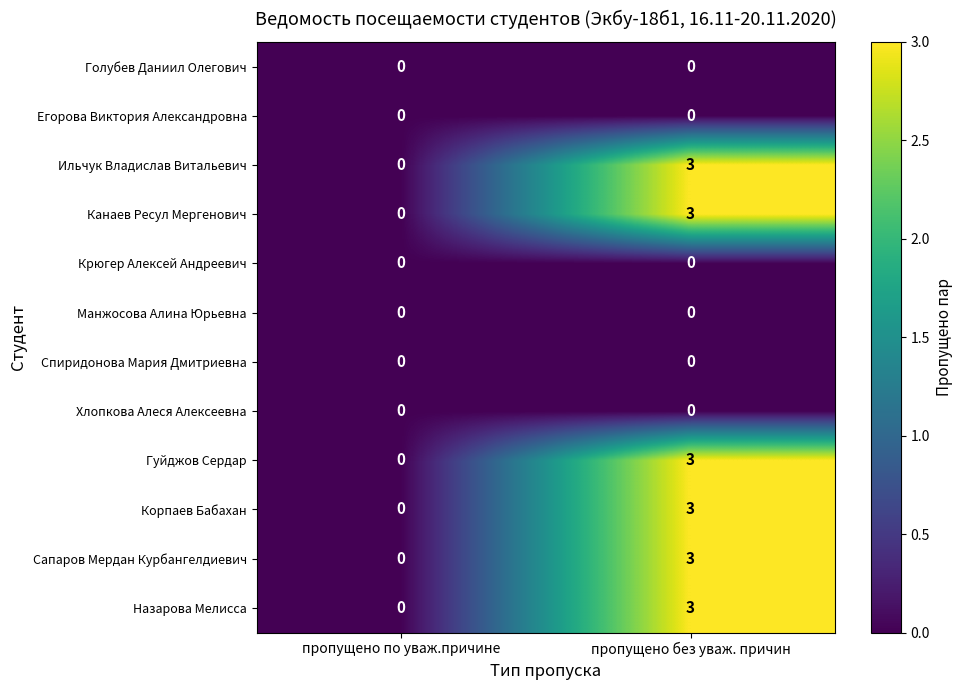

Reading left to right, list all the values displayed in this chart.

Голубев Даниил Олегович: пропущено по уваж.причине=0	пропущено без уваж. причин=0
Егорова Виктория Александровна: пропущено по уваж.причине=0	пропущено без уваж. причин=0
Ильчук Владислав Витальевич: пропущено по уваж.причине=0	пропущено без уваж. причин=3
Канаев Ресул Мергенович: пропущено по уваж.причине=0	пропущено без уваж. причин=3
Крюгер Алексей Андреевич: пропущено по уваж.причине=0	пропущено без уваж. причин=0
Манжосова Алина Юрьевна: пропущено по уваж.причине=0	пропущено без уваж. причин=0
Спиридонова Мария Дмитриевна: пропущено по уваж.причине=0	пропущено без уваж. причин=0
Хлопкова Алеся Алексеевна: пропущено по уваж.причине=0	пропущено без уваж. причин=0
Гуйджов Сердар: пропущено по уваж.причине=0	пропущено без уваж. причин=3
Корпаев Бабахан: пропущено по уваж.причине=0	пропущено без уваж. причин=3
Сапаров Мердан Курбангелдиевич: пропущено по уваж.причине=0	пропущено без уваж. причин=3
Назарова Мелисса: пропущено по уваж.причине=0	пропущено без уваж. причин=3